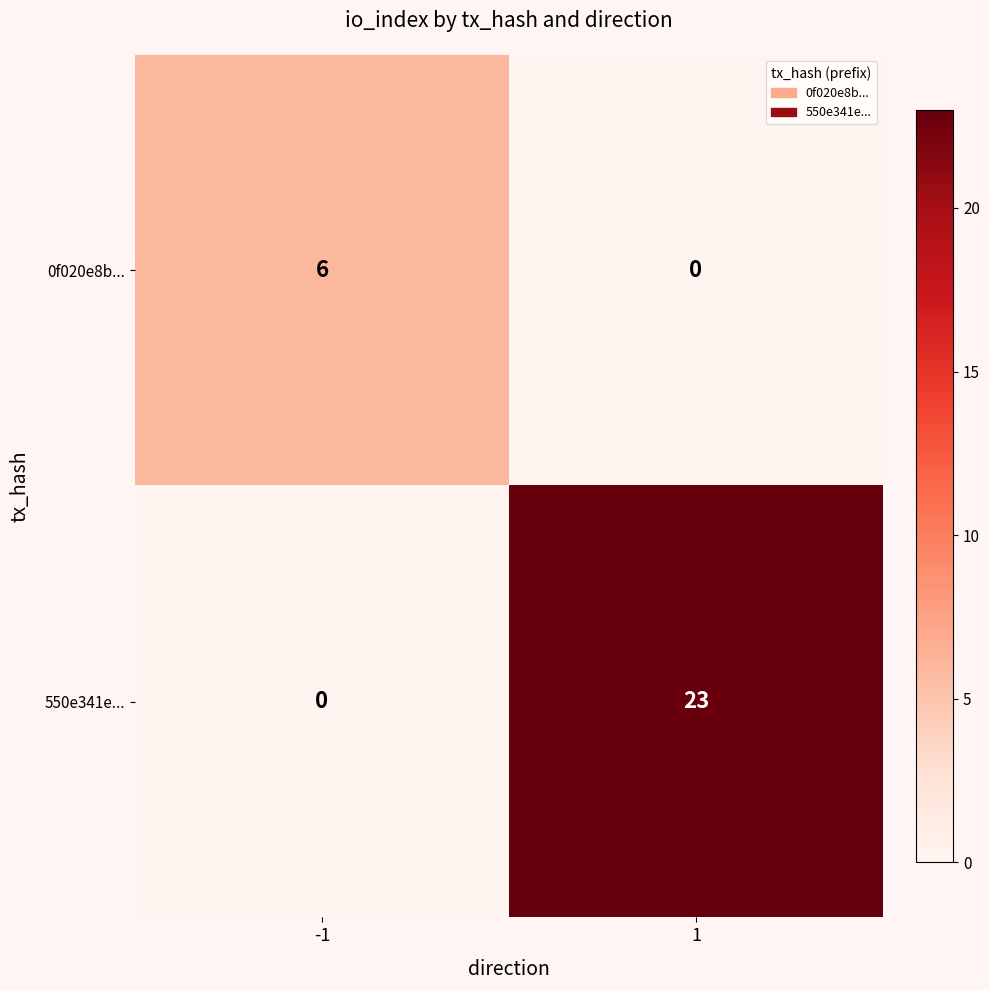

Which label corresponds to the largest value in the chart?

1